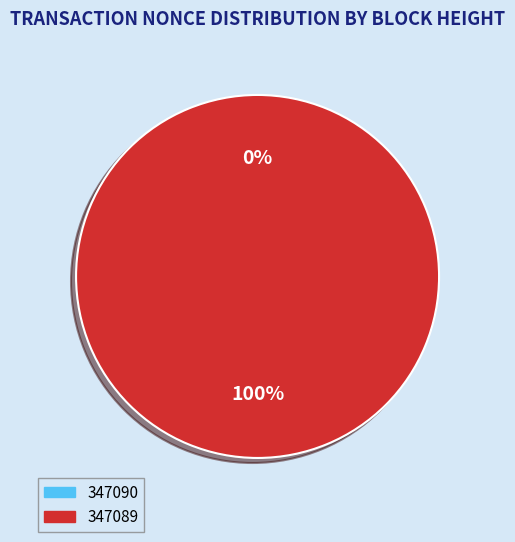

Does 347090 account for over 50% of the chart?

No